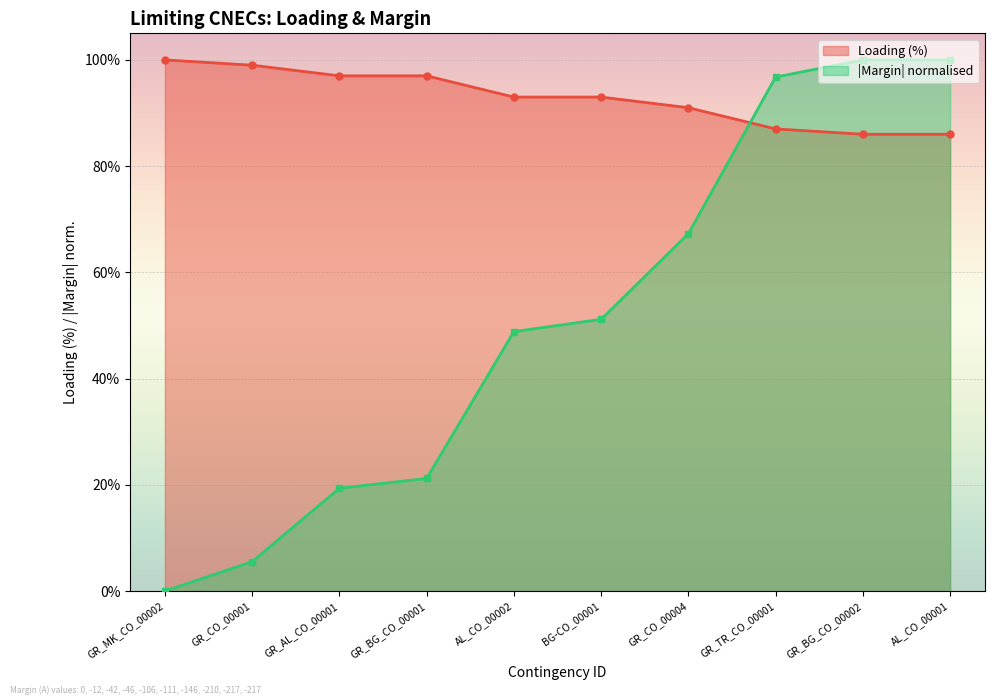

Is the value of Loading (%) at GR_MK_CO_00002 greater than the value of Margin (A) at GR_TR_CO_00001?

Yes